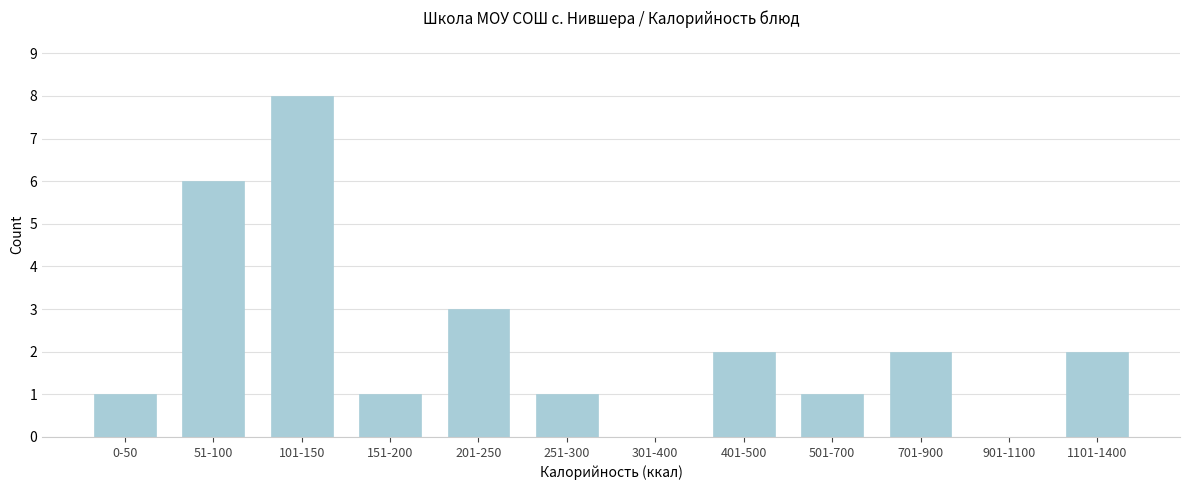

Reading right to left, extract all data points from this chart.

1101-1400=2	901-1100=0	701-900=2	501-700=1	401-500=2	301-400=0	251-300=1	201-250=3	151-200=1	101-150=8	51-100=6	0-50=1